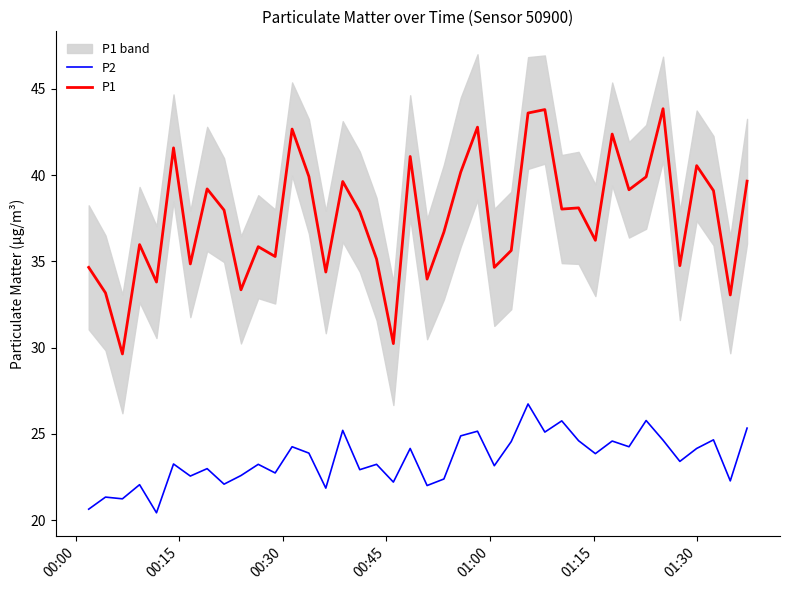

True or false: P1 and P2 intersect in this chart.

False